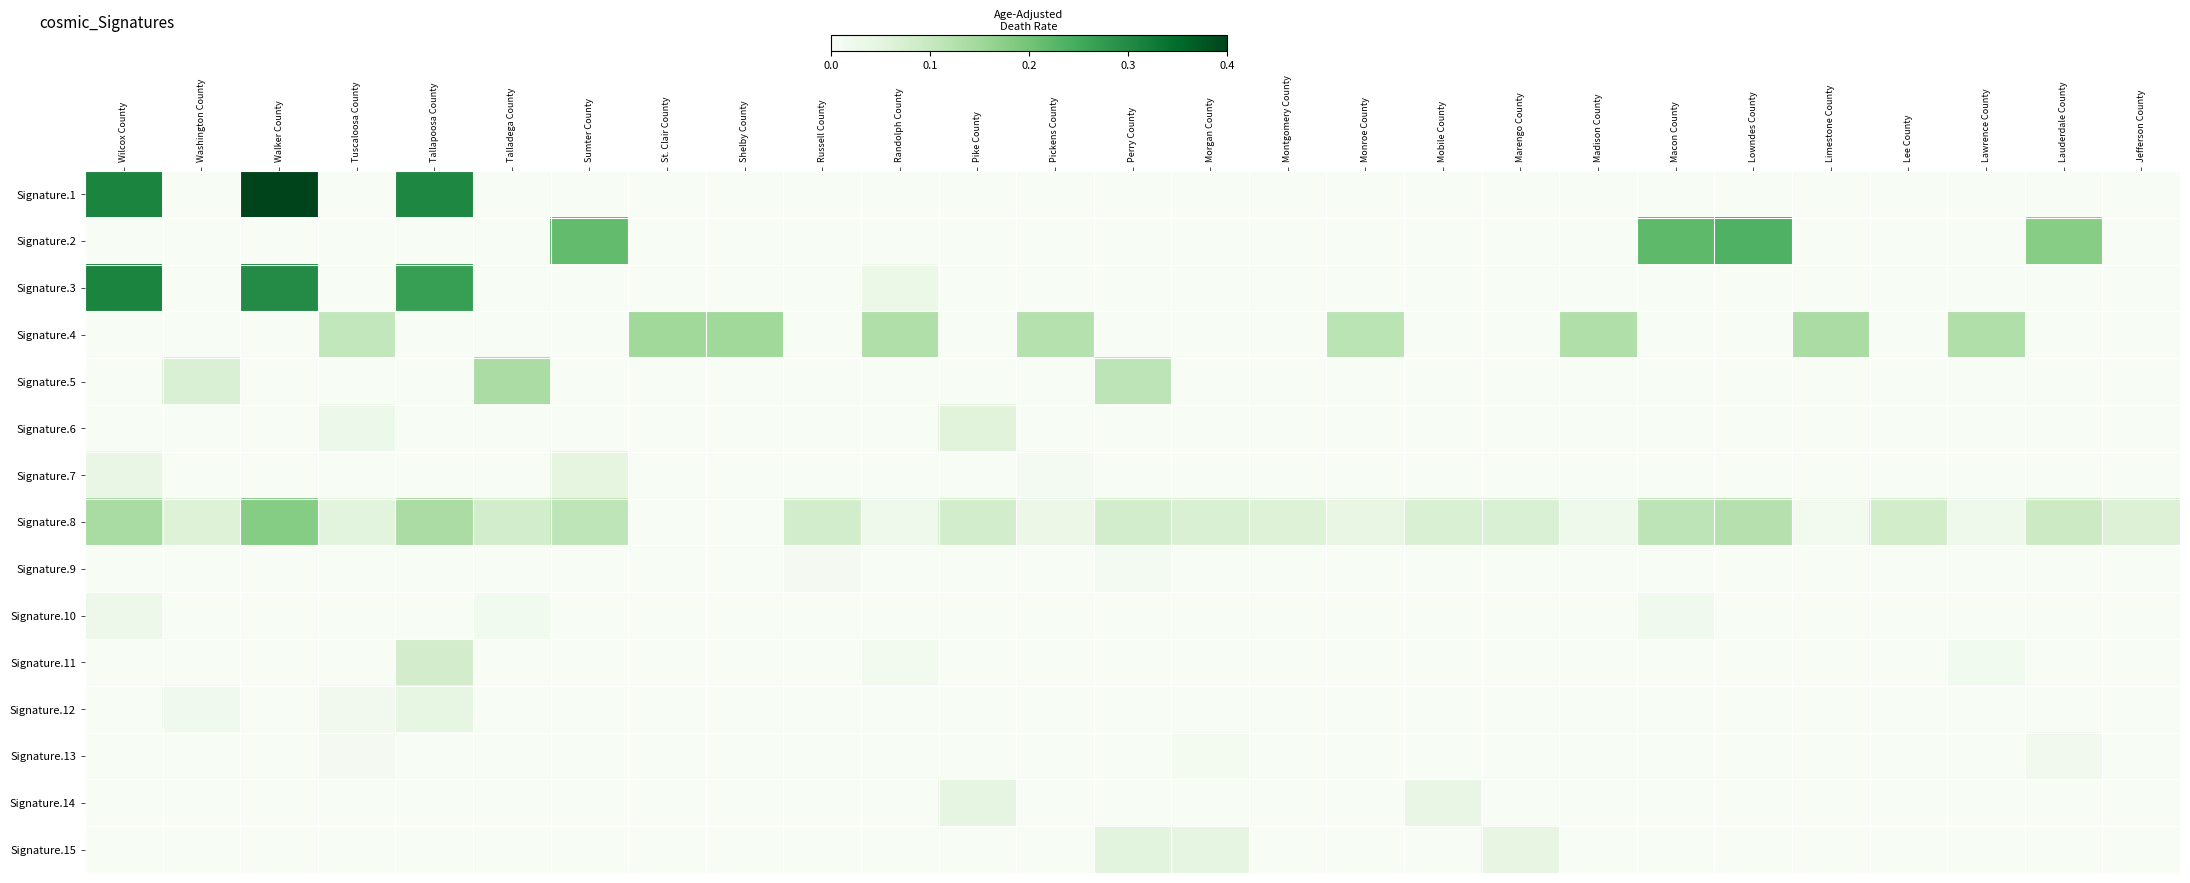

What is the spread (max minus min) of values at Jefferson County?

0.1